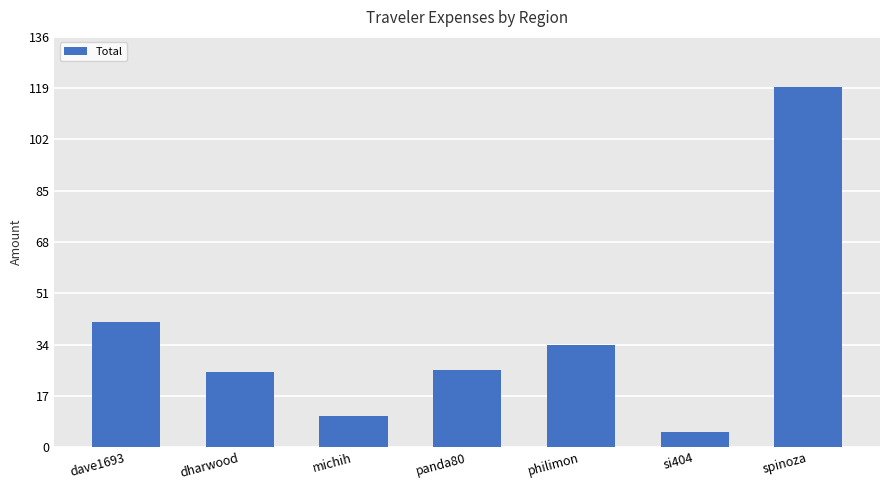

Reading left to right, list all the values displayed in this chart.

41.4	24.8	10.5	25.5	33.8	4.9	119.5